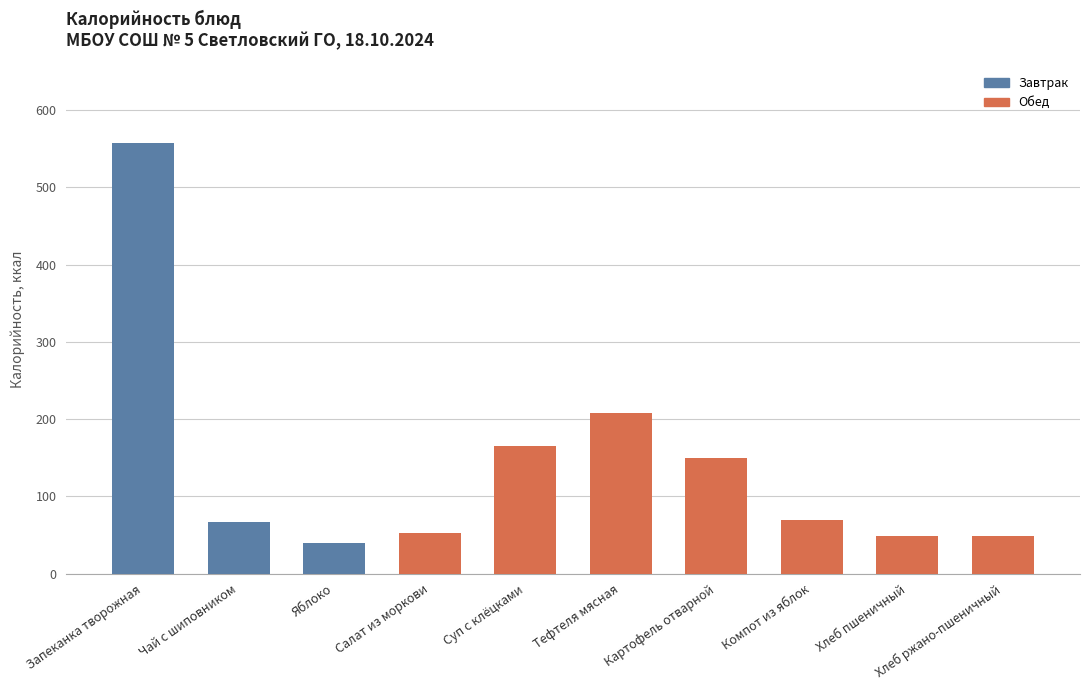

The value at Хлеб ржано-пшеничный is 75. True or false?

False